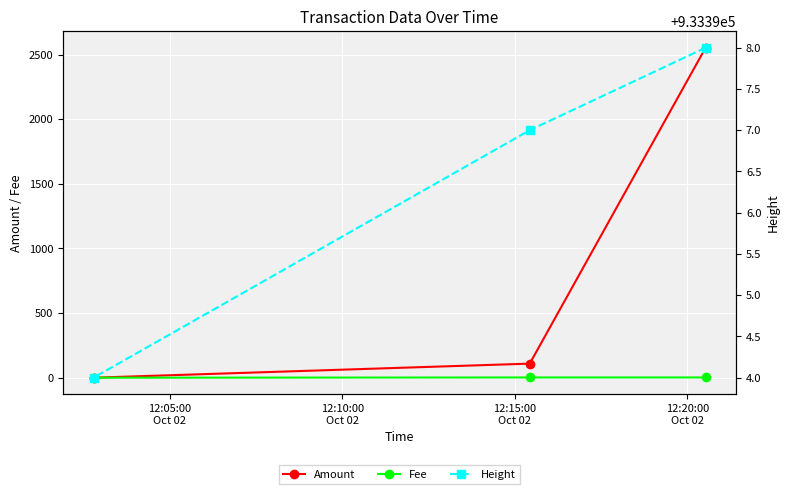

What is the highest value of the Amount series?

2553.0